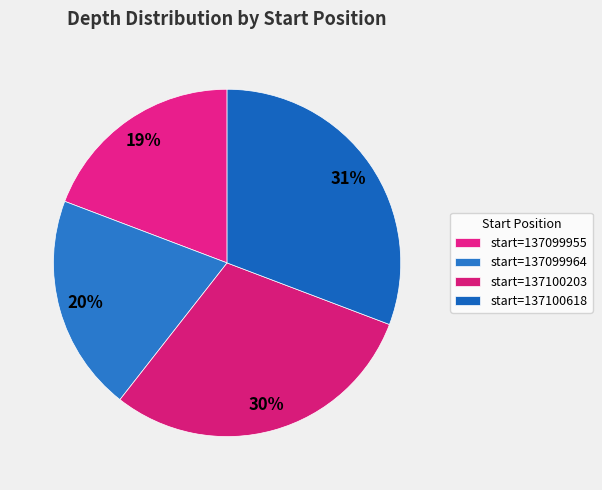

Is there a majority slice in this chart?

No